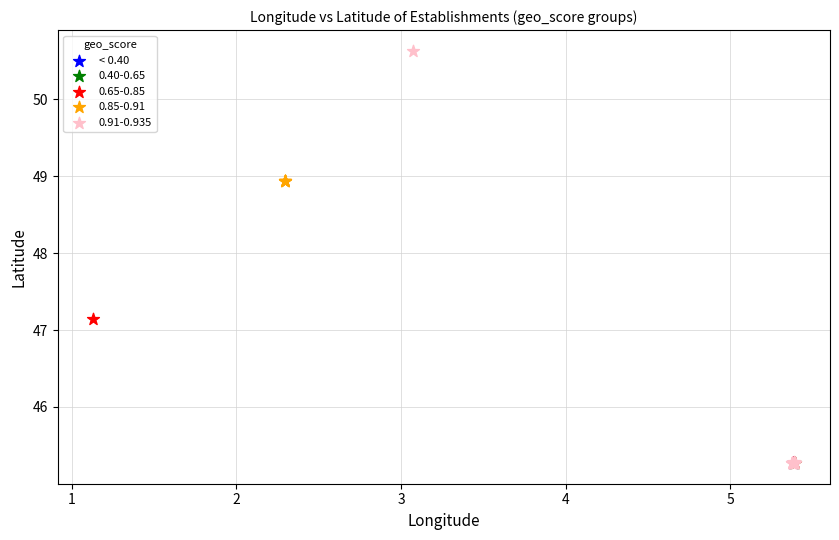

What are all the series names shown in the legend?

< 0.40, 0.40-0.65, 0.65-0.85, 0.85-0.91, 0.91-0.935